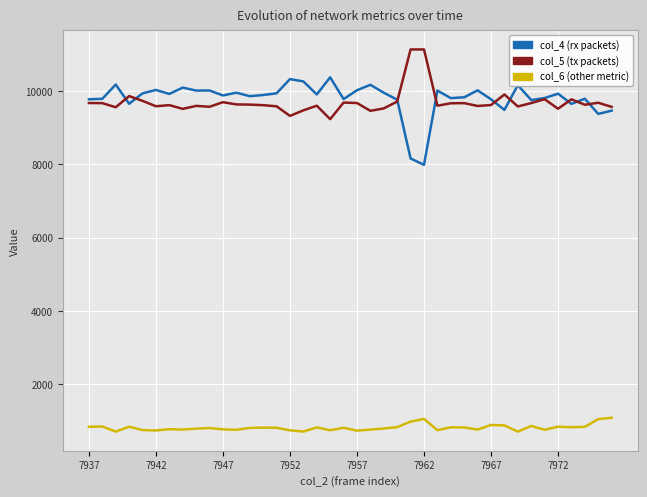

What is the maximum value shown in the chart?

11132